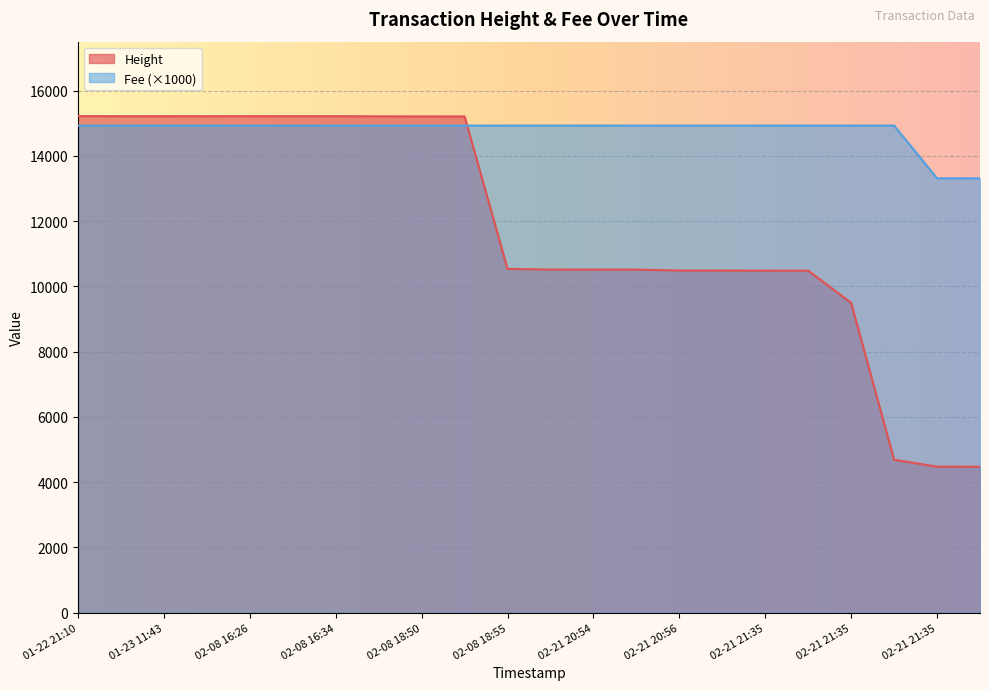

What is the sum of all Height values?

259264.0